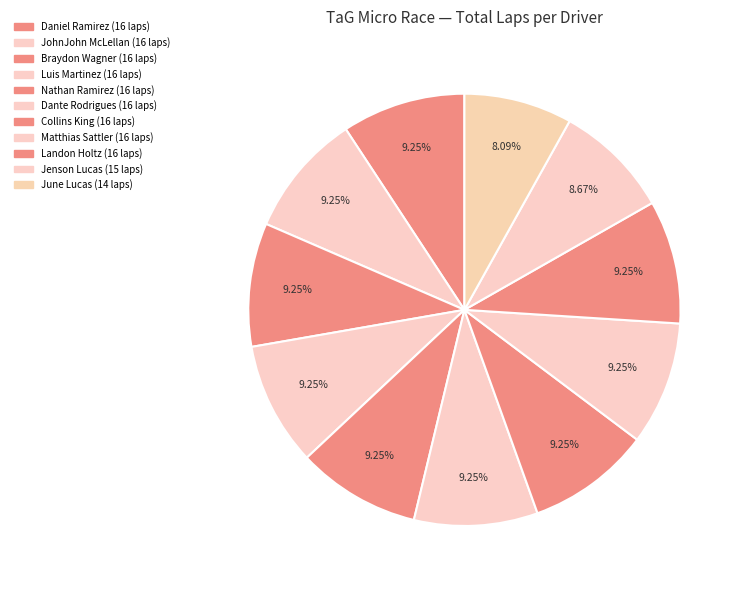

How many segments does this pie chart have?

11